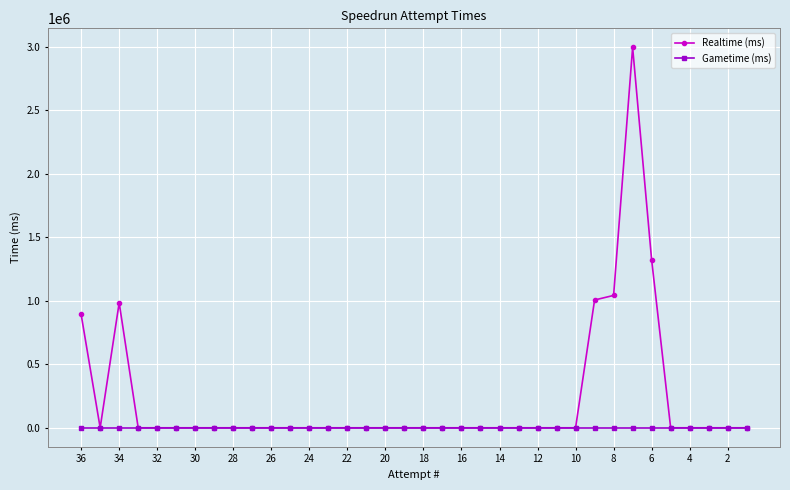

What is the maximum value shown in the chart?

2994236